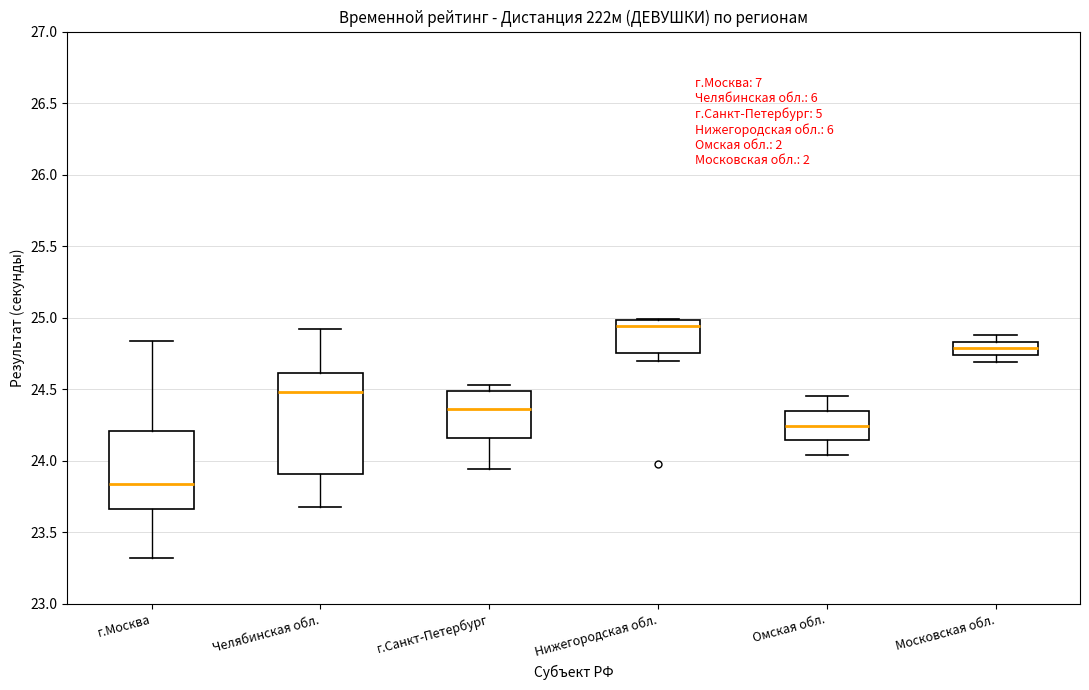

Which box is the tallest, from its lower edge to its upper edge?

Челябинская обл.